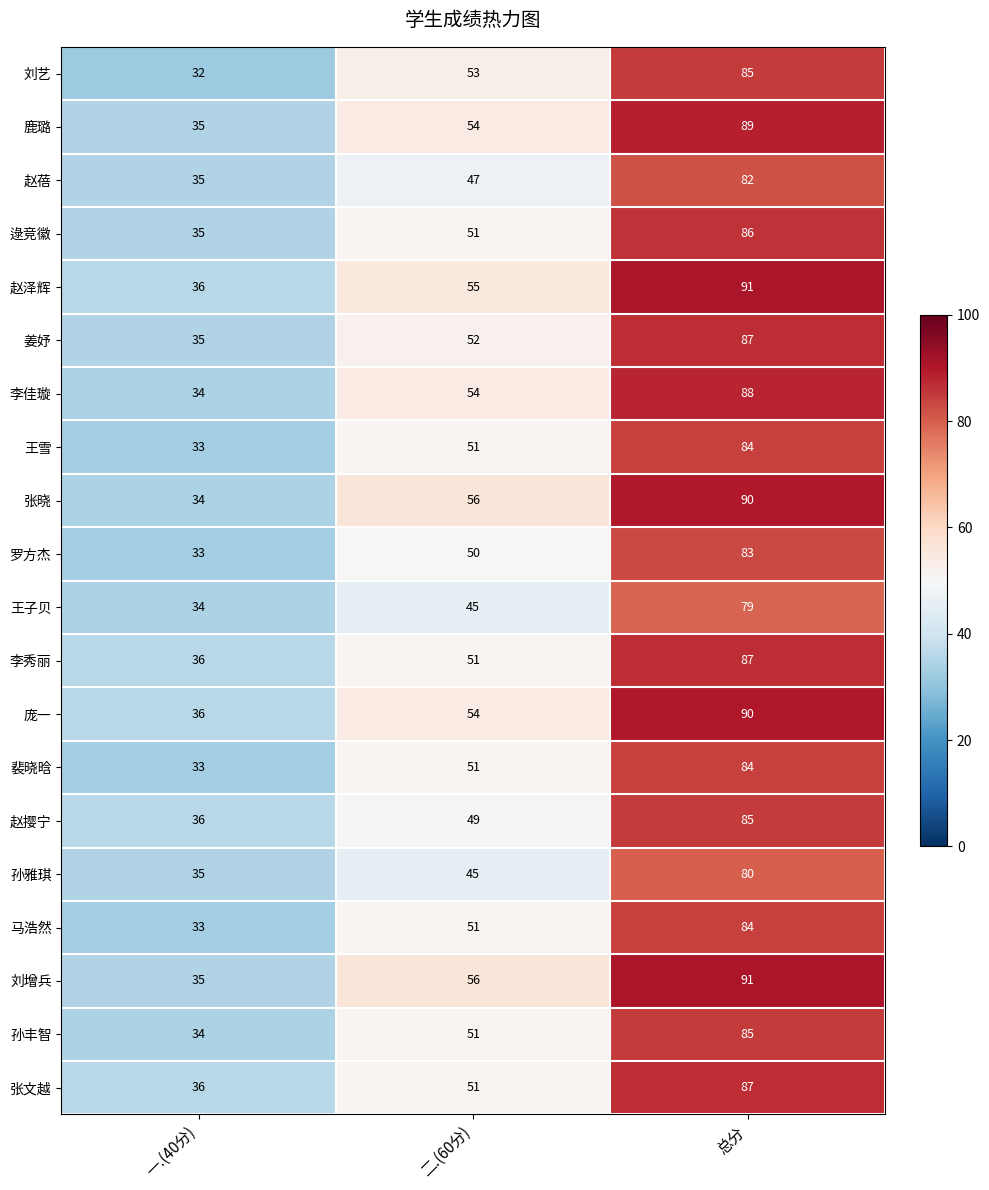

At which category does the chart reach its minimum across all series?

一.(40分)